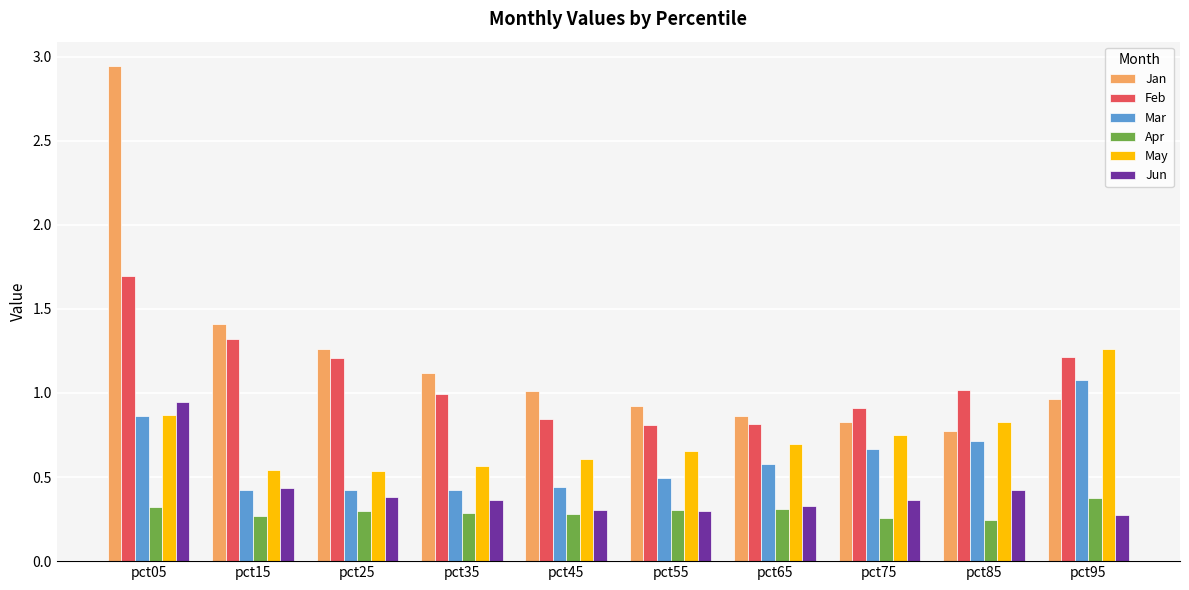

What is the highest value of the Mar series?

1.1